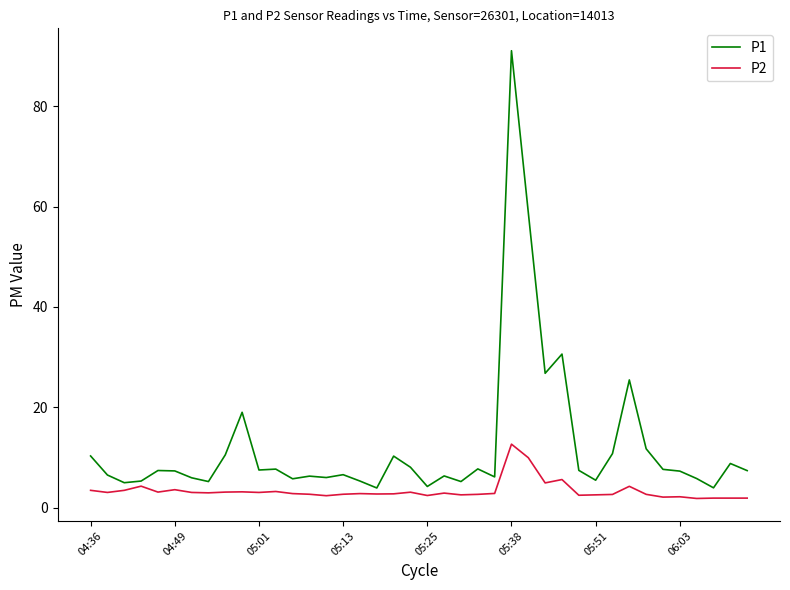

What is the difference between the maximum and minimum values in the P1 series?

87.1